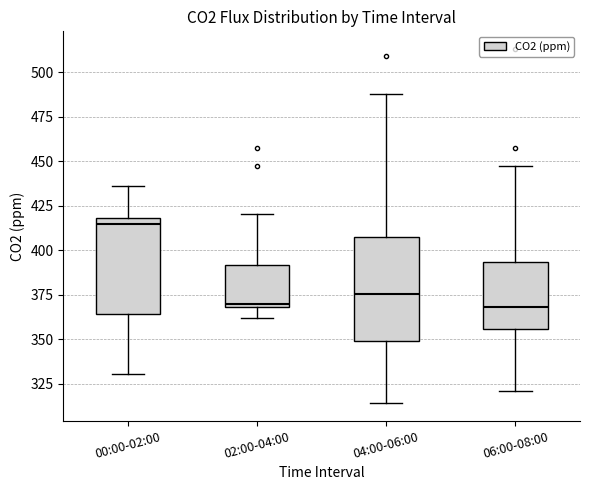

Reading left to right, read every box against the y-axis: the position of its median line, the range the box covers, and the ends of its whiskers. The values are not printed on the chart, so give them approximately, as read against the axis.

00:00-02:00: median 415, box 365 to 420, whiskers 330 to 435
02:00-04:00: median 370 (just above the box's lower edge), box 370 to 390, whiskers 360 to 420
04:00-06:00: median 375, box 350 to 405, whiskers 315 to 490
06:00-08:00: median 370, box 355 to 395, whiskers 320 to 450